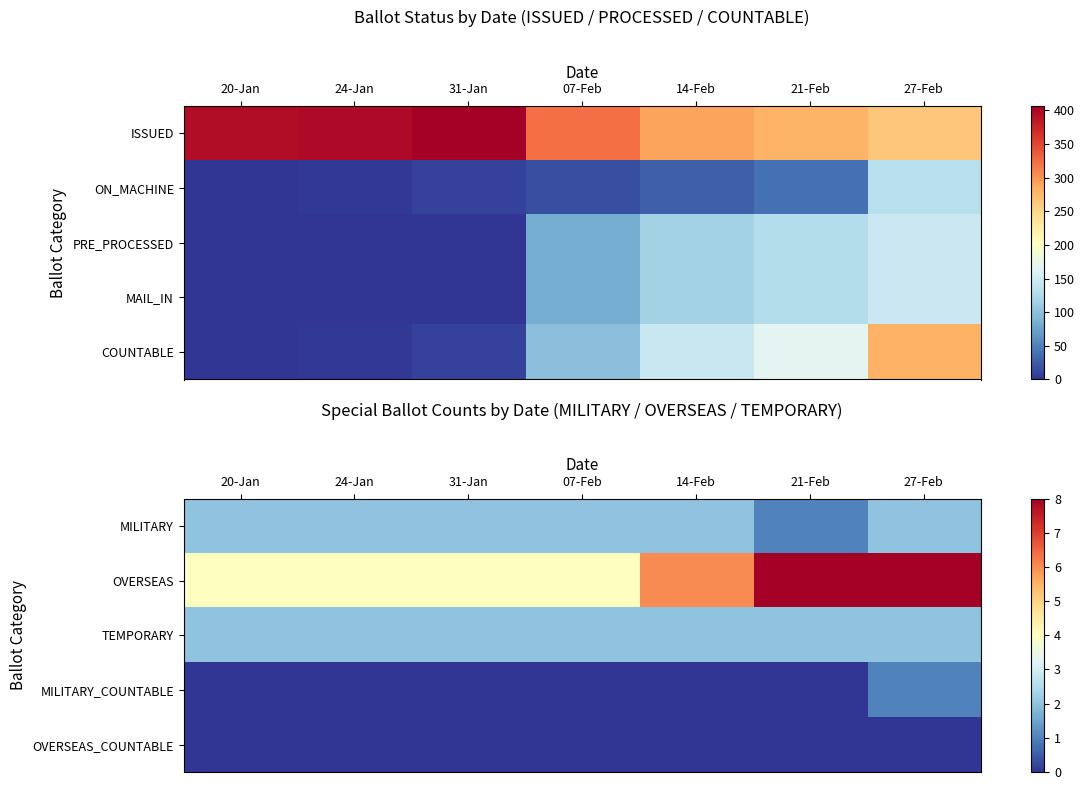

Read the OVERSEAS value at 20-Jan.

4